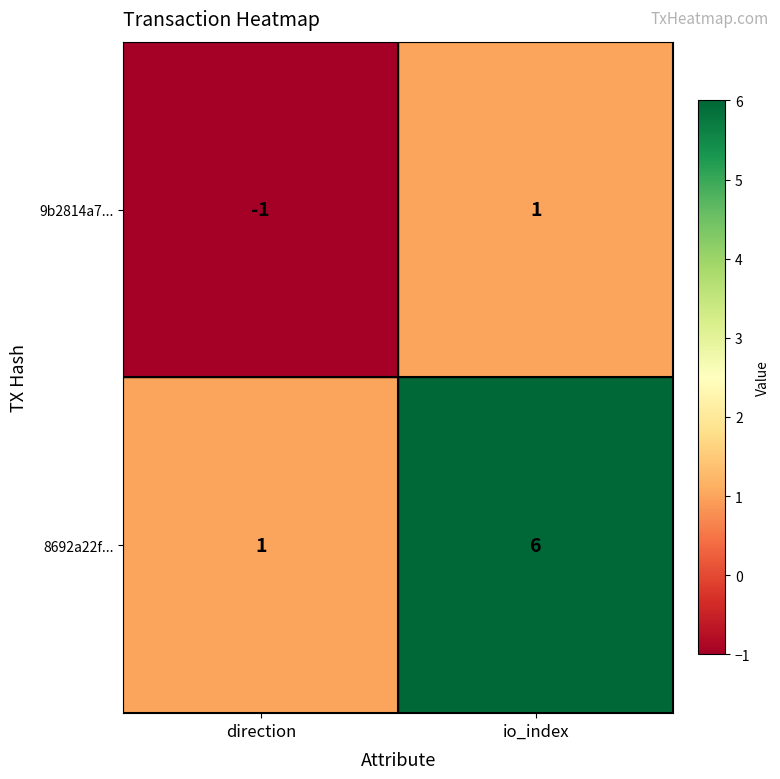

How many data points does each series have?

2